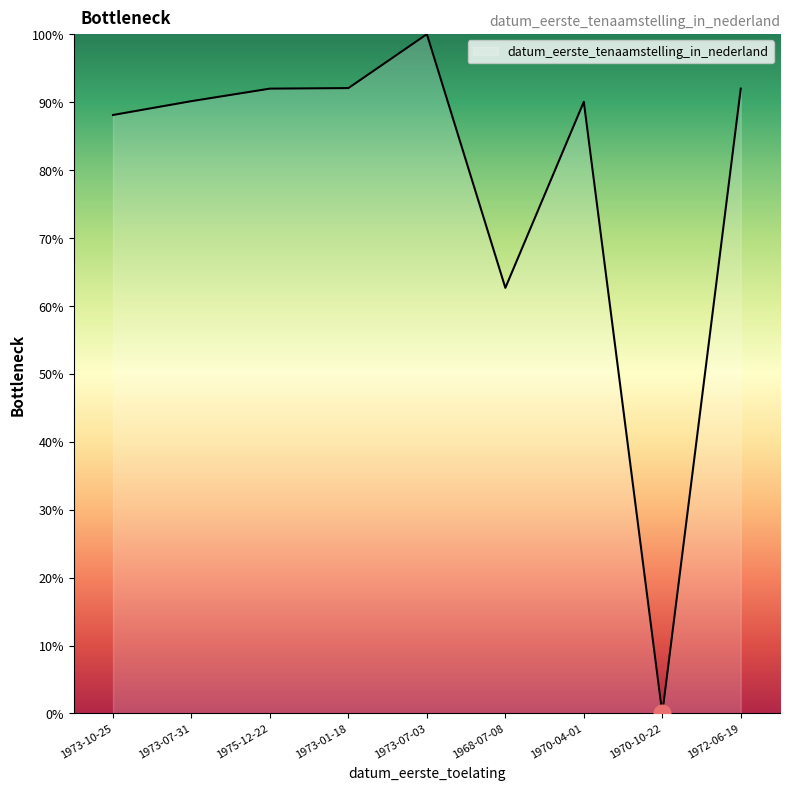

What value does the data have at 1973-10-25?

88.1